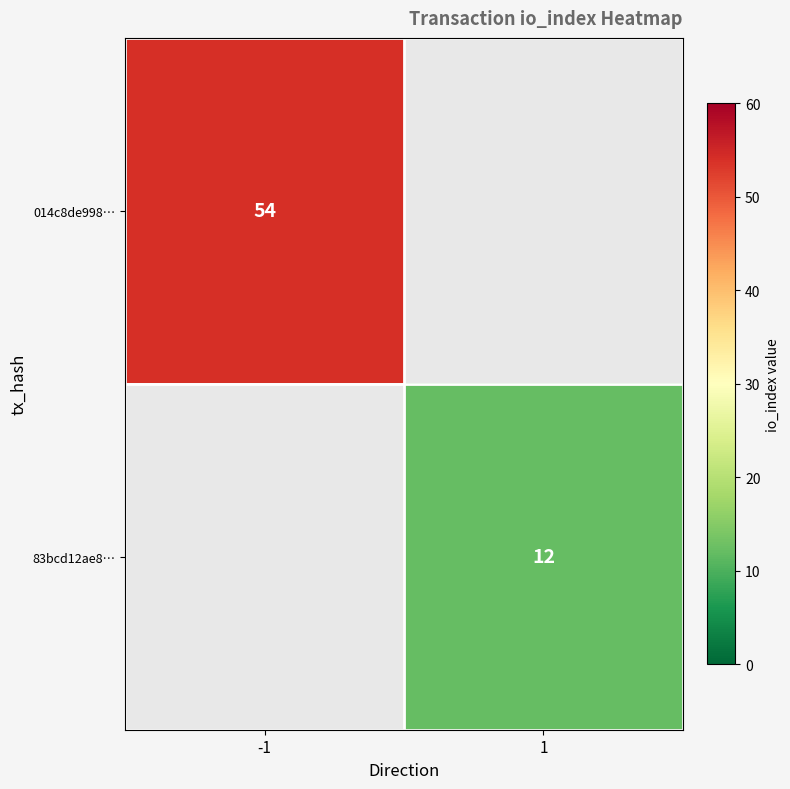

What is the smallest value displayed?

12.0